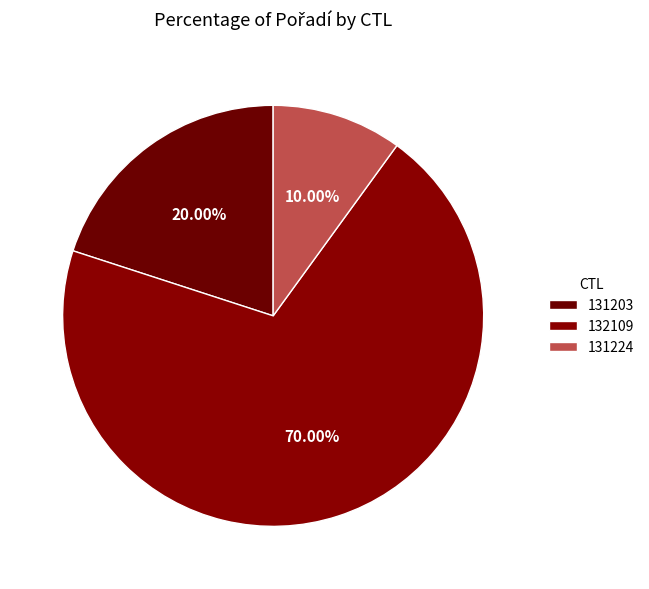

Which slice is the largest?

132109